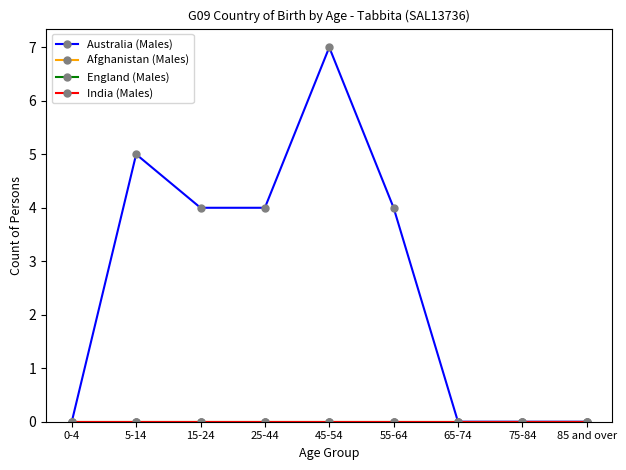

Is this an area chart (filled region under the line)?

No